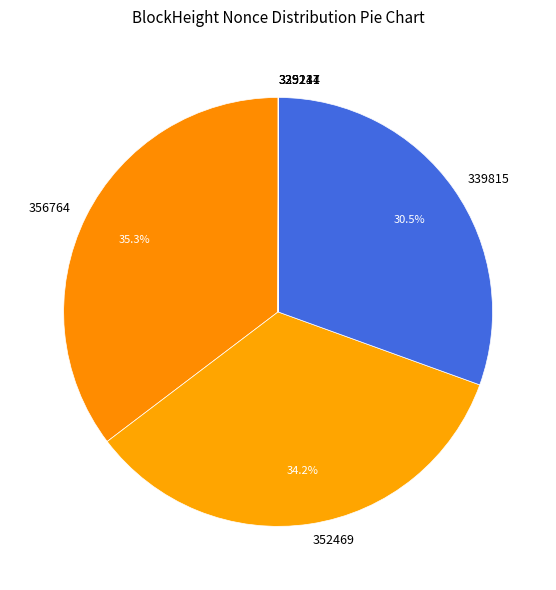

What percentage is NOT represented by 356764?

64.7%